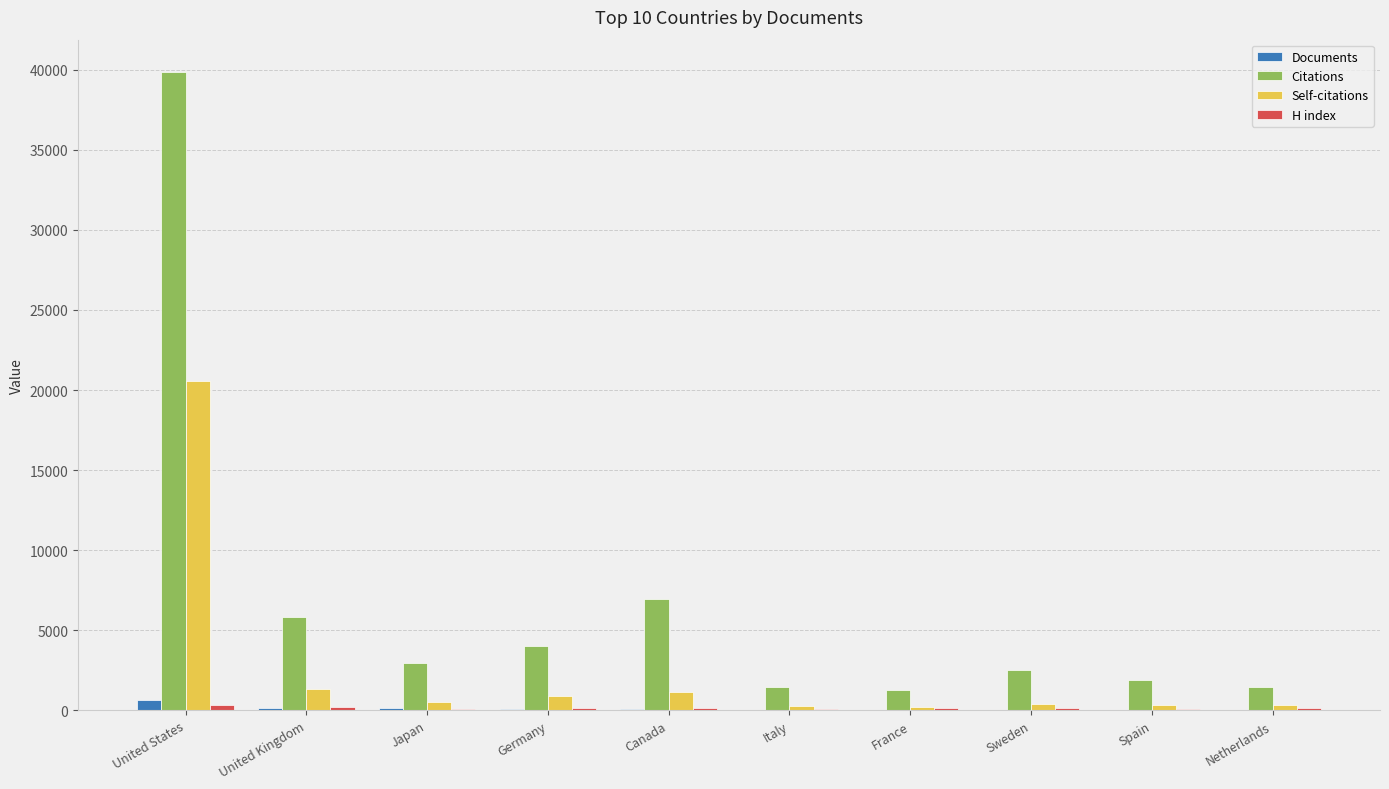

At which category does the chart reach its peak across all series?

United States